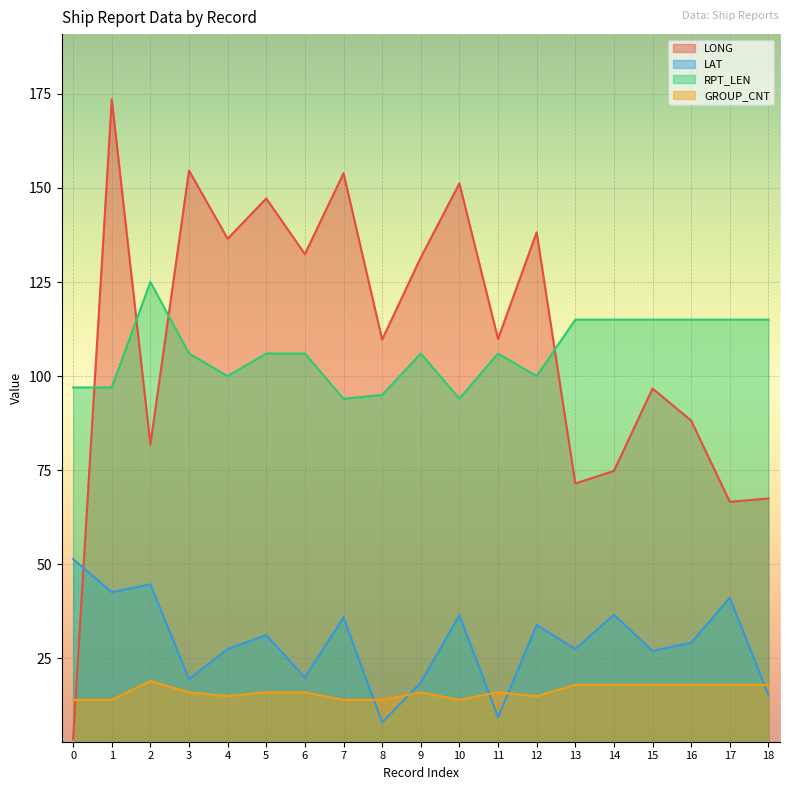

What is the spread (max minus min) of values at 21?

138.6